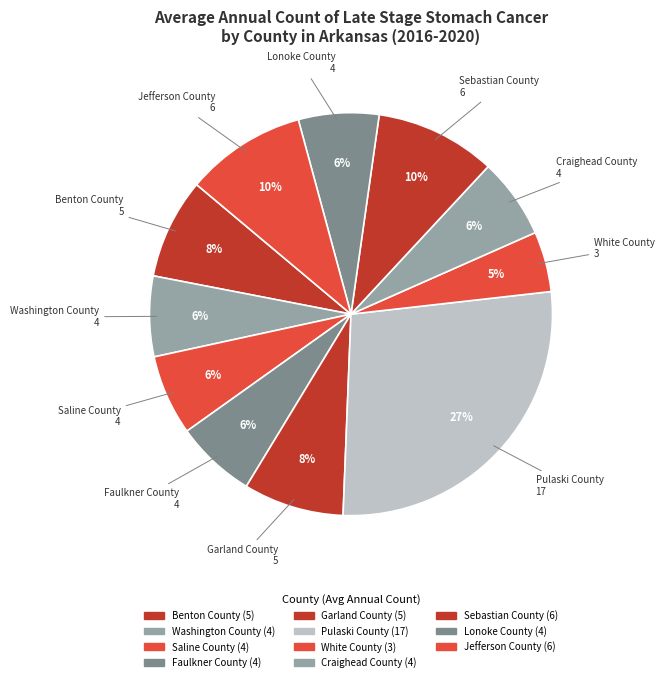

Between Washington County and Craighead County, which is larger?

Washington County